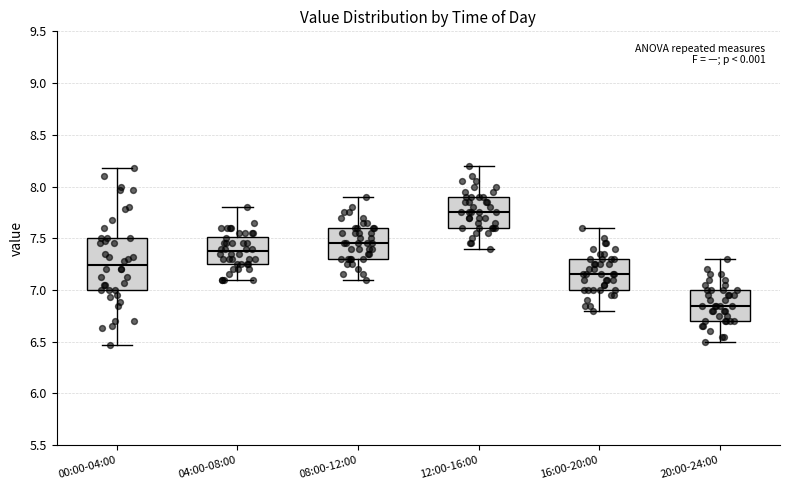

Which box is the tallest, from its lower edge to its upper edge?

00:00-04:00